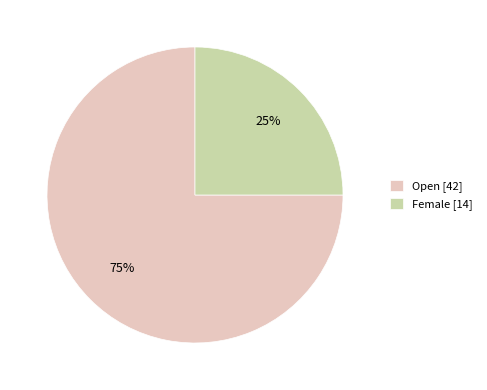

Combined, do Female [14] and Open [42] account for over 50%?

Yes